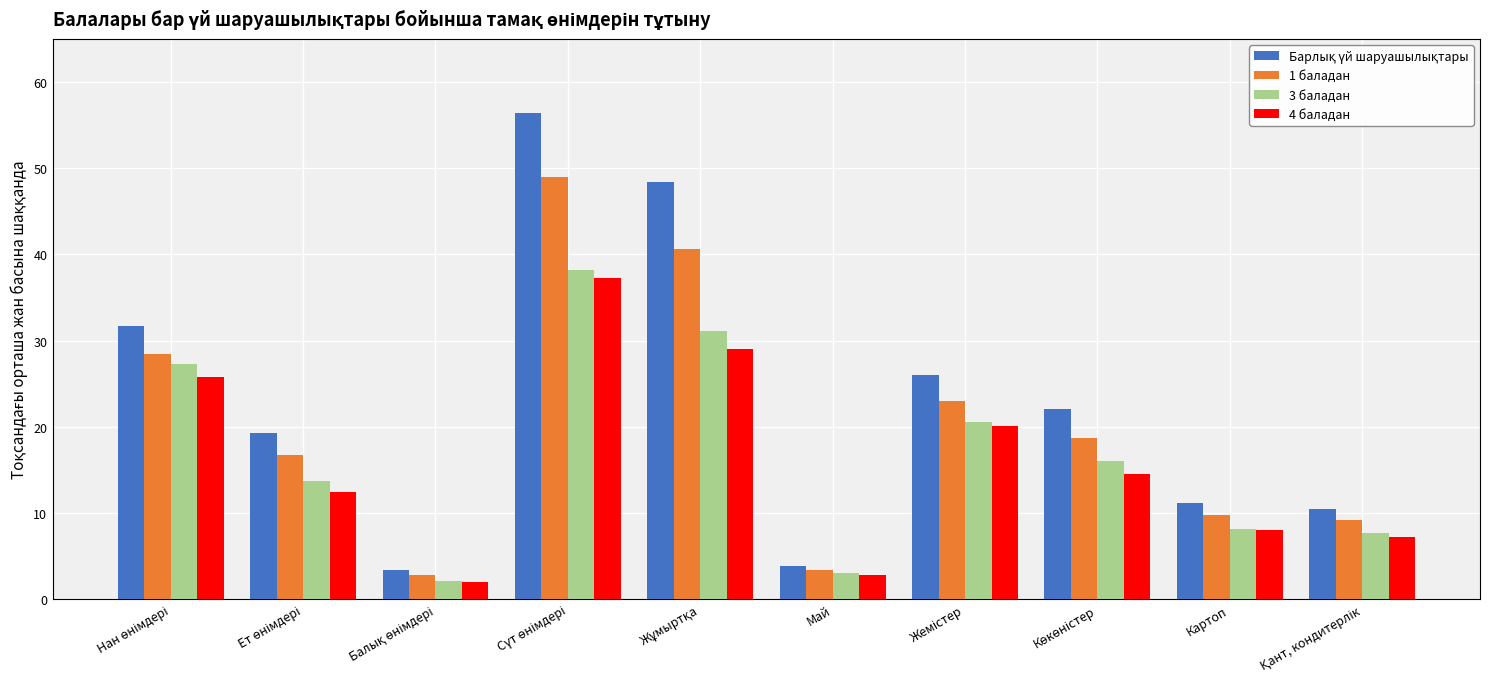

What is the difference between the highest and lowest values at Картоп?

3.1